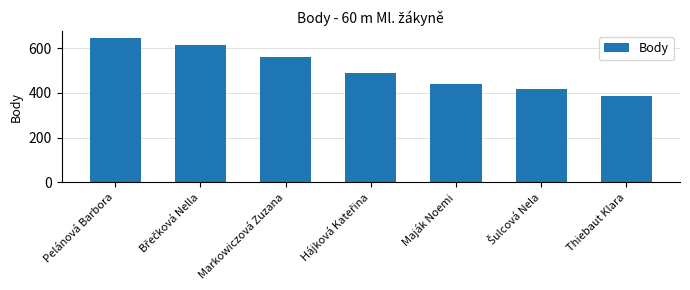

Which category has the lowest value across all series?

Thiebaut Klara